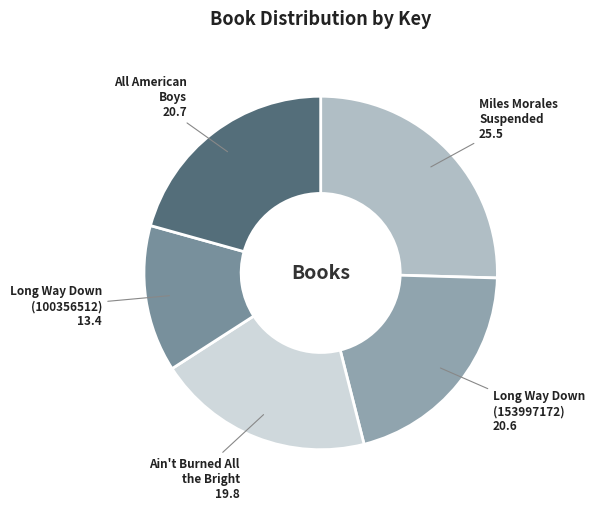

What is the smallest slice in the pie chart?

Long Way Down (100356512)